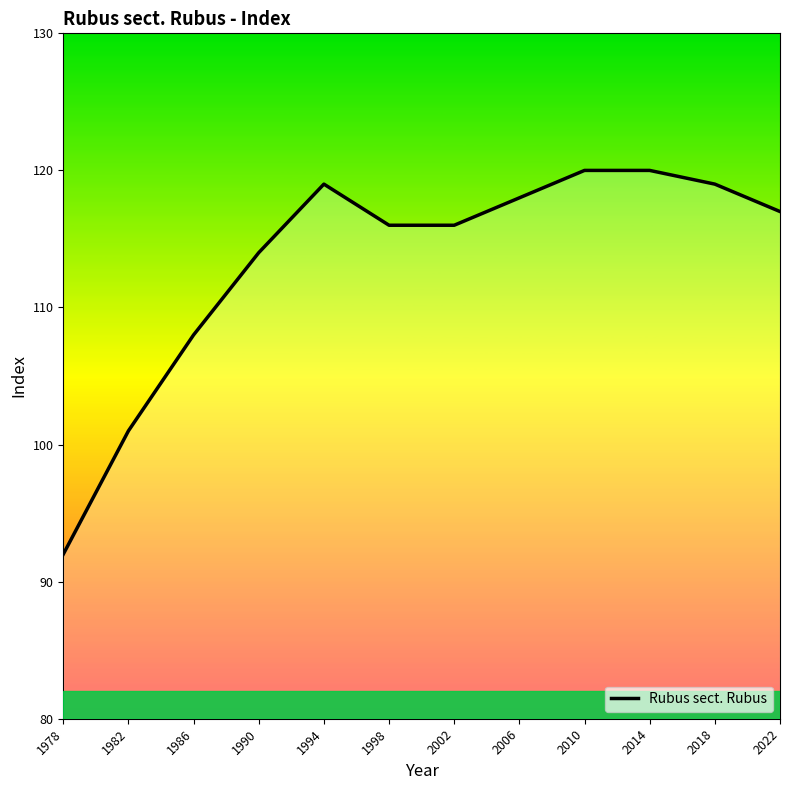

What is the change in value from 1986 to 2006?

+10